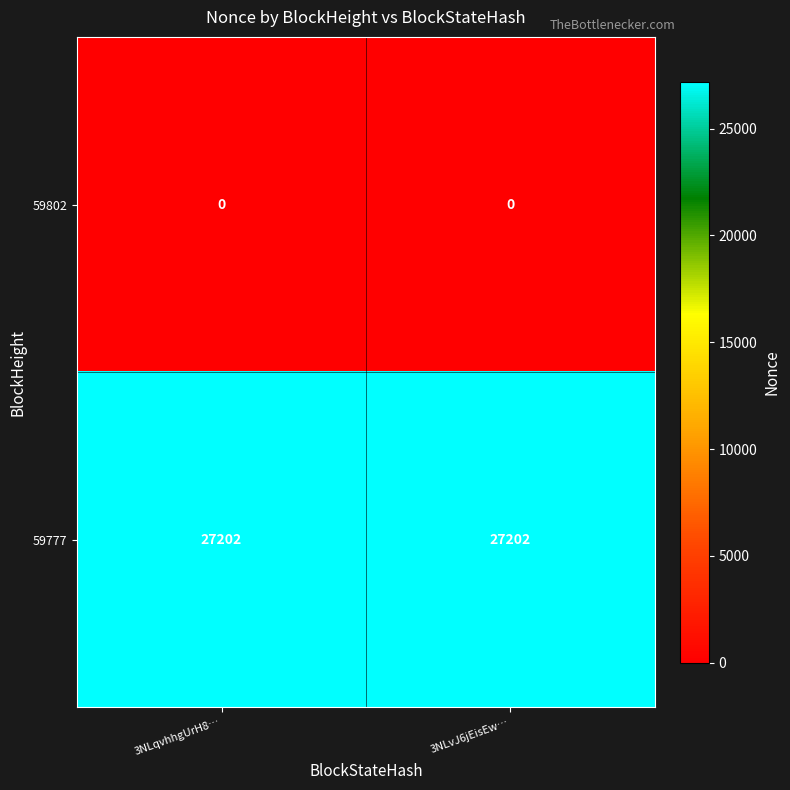

What is the maximum value shown in the chart?

27202